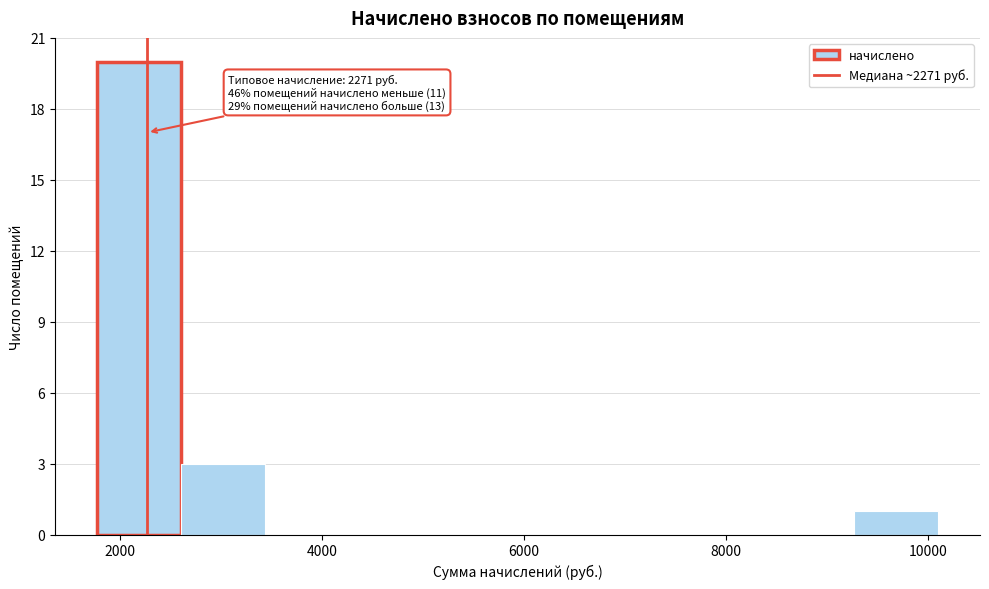

Which range on the x-axis has the tallest bar?

1800 to 2600